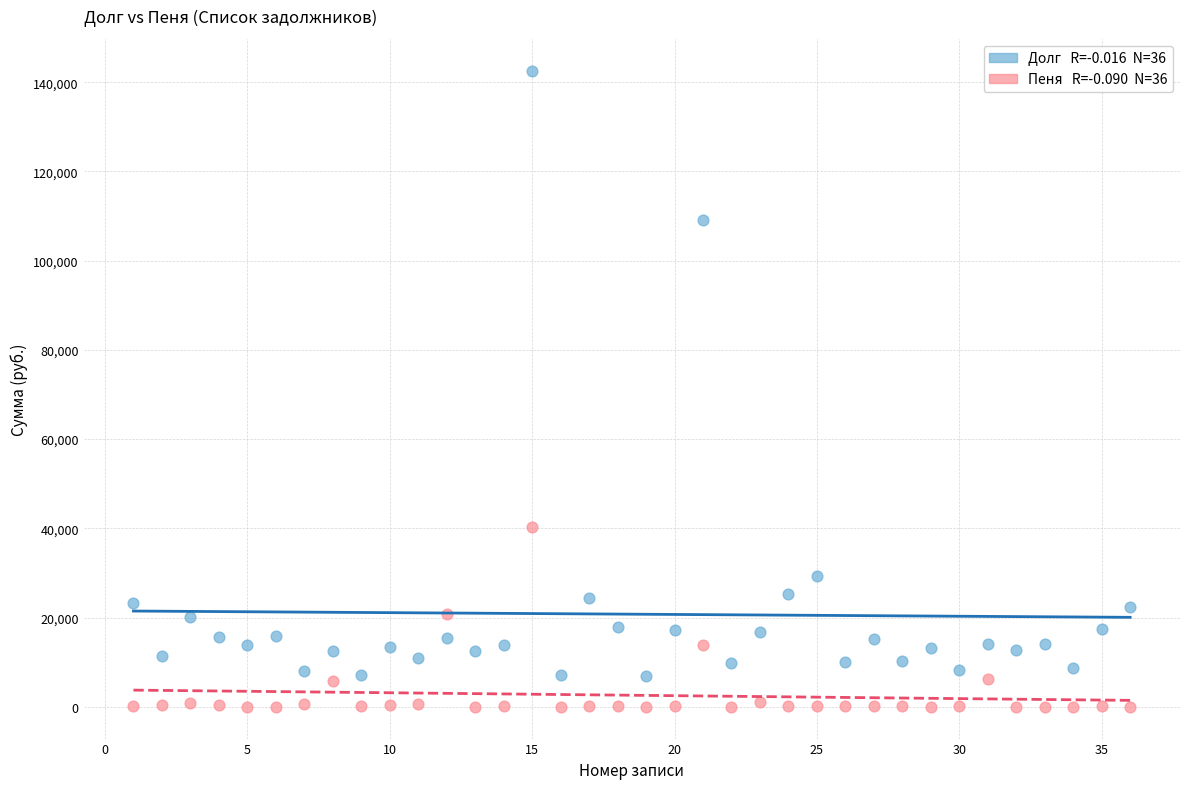

Across all data points, what is the range of X values (max minus min)?

35.0